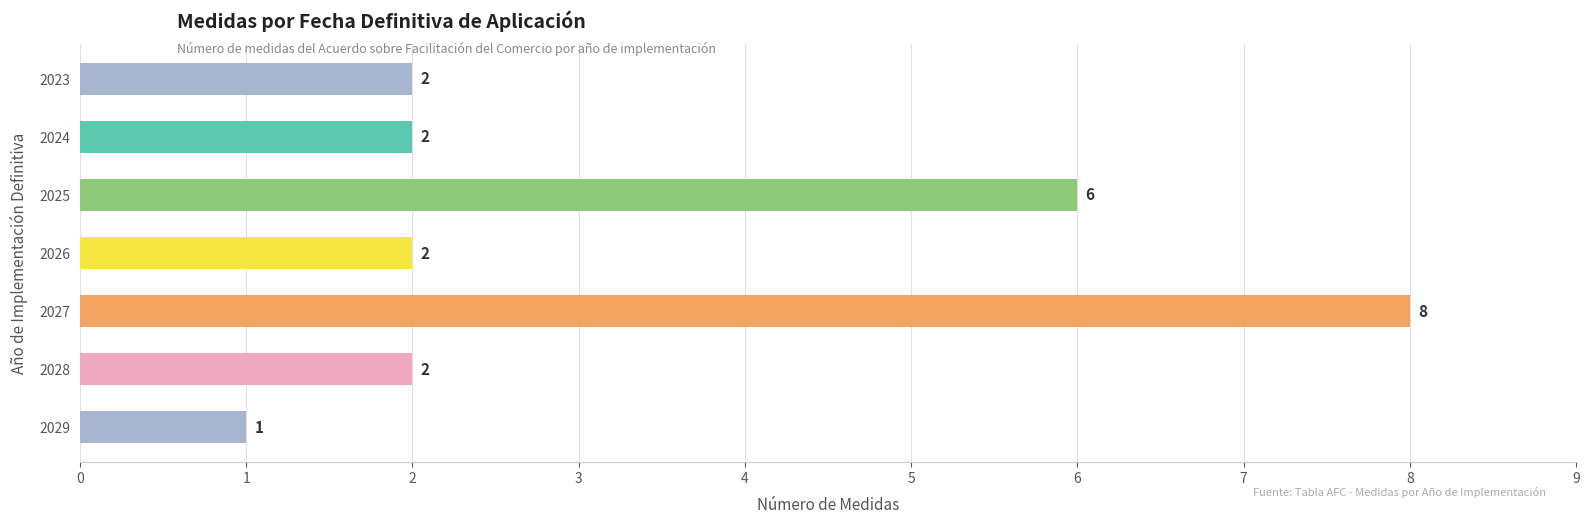

Reading bottom to top, transcribe all the data shown in this chart.

2029=1	2028=2	2027=8	2026=2	2025=6	2024=2	2023=2